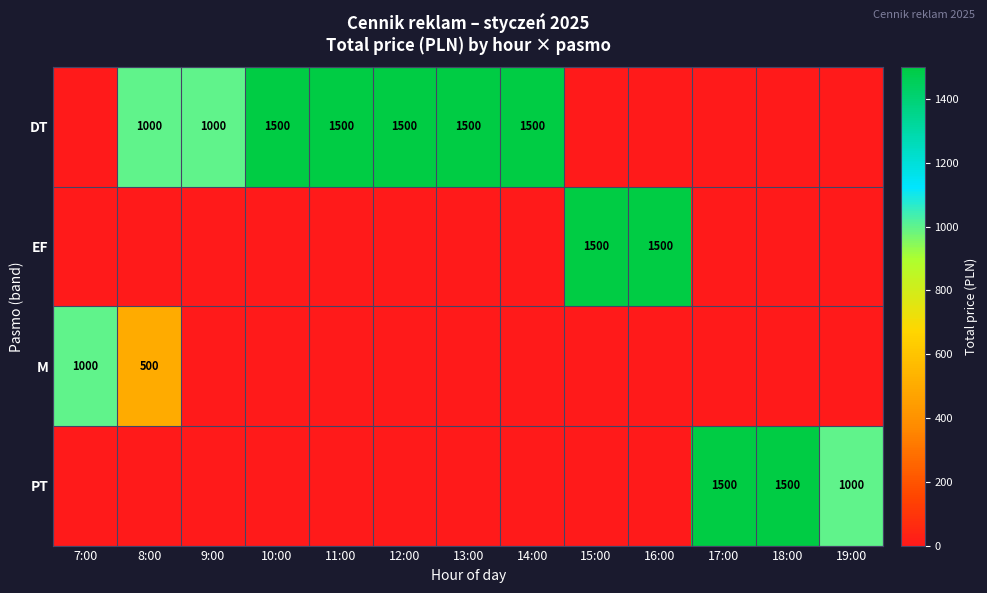

Is it true that EF equals 1500 at 16:00?

True